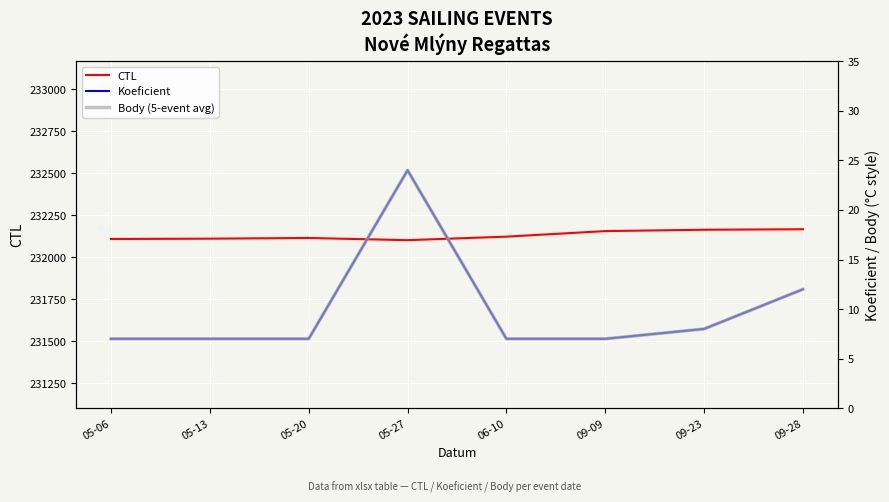

What is the total value across all series at 05-13?

232124